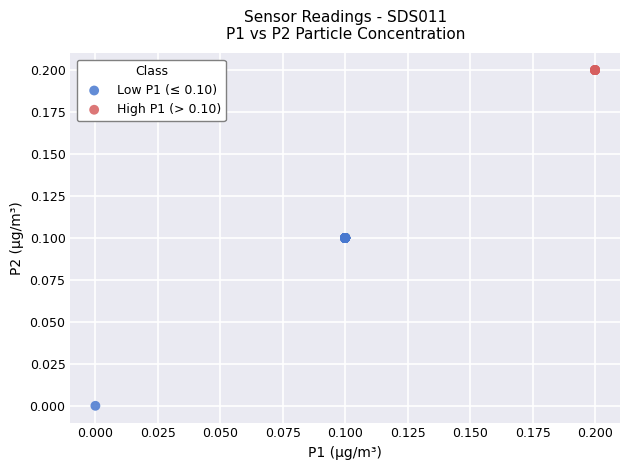

Which series reaches the minimum Y coordinate?

Low P1 (≤ 0.10)